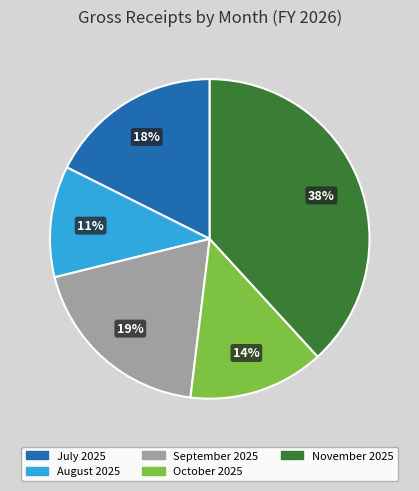

Which slice is the smallest?

August 2025